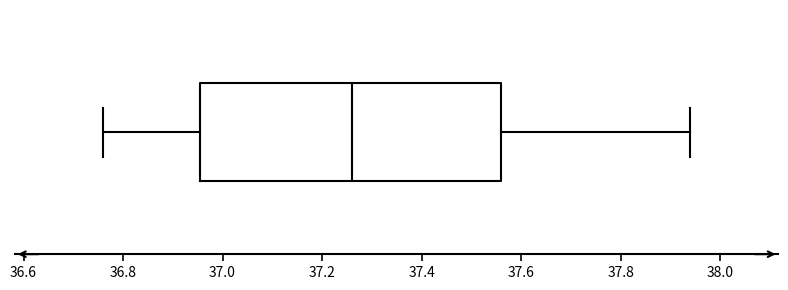

Transcribe this box plot: give where the median line is, the range the box spans, and where the two whiskers end, as read against the x-axis. The values are not printed on the chart, so give them approximately, as read against the axis.

median 37.26, box 36.96 to 37.56, whiskers 36.76 to 37.94